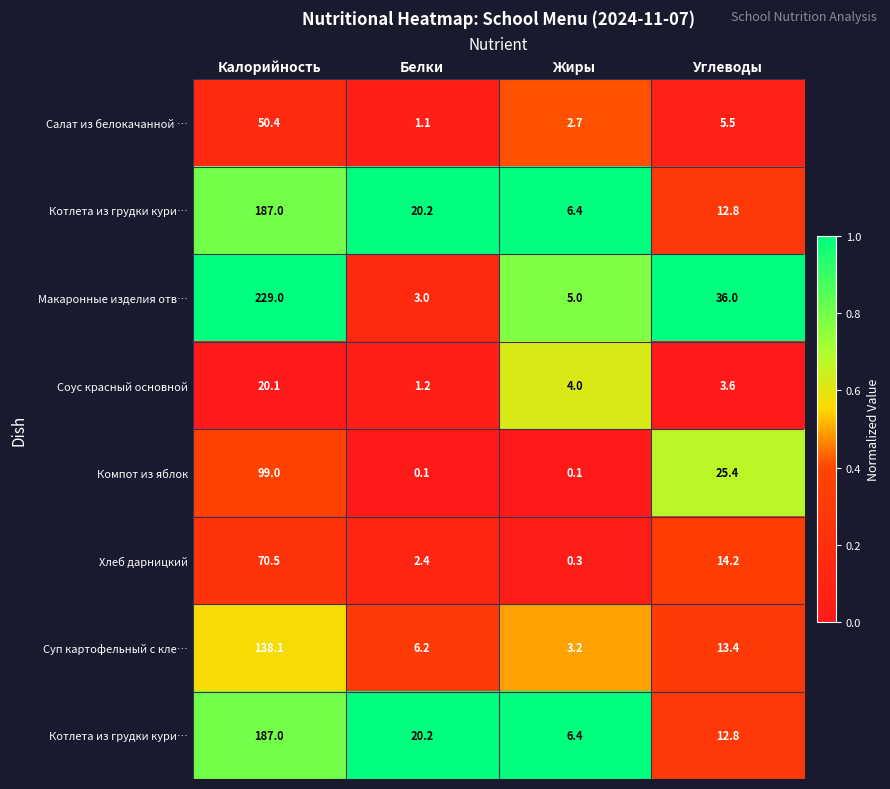

At how many categories does at least one series exceed 0?

4